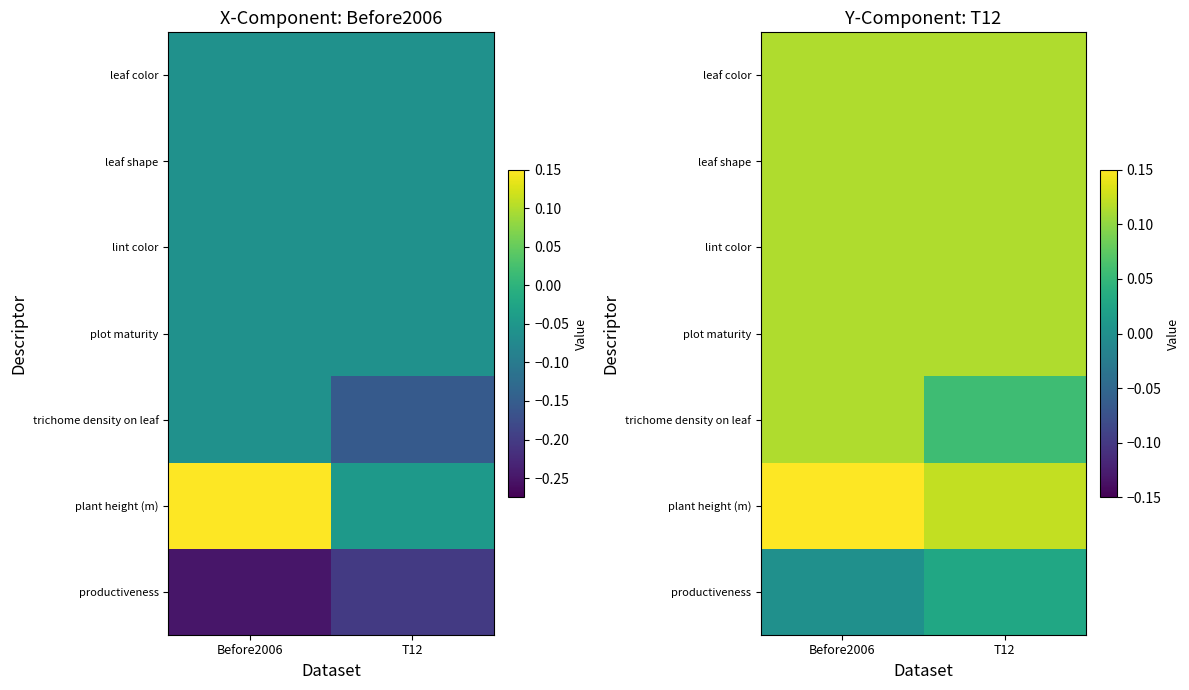

What is the total value across all series at Before2006?

0.7